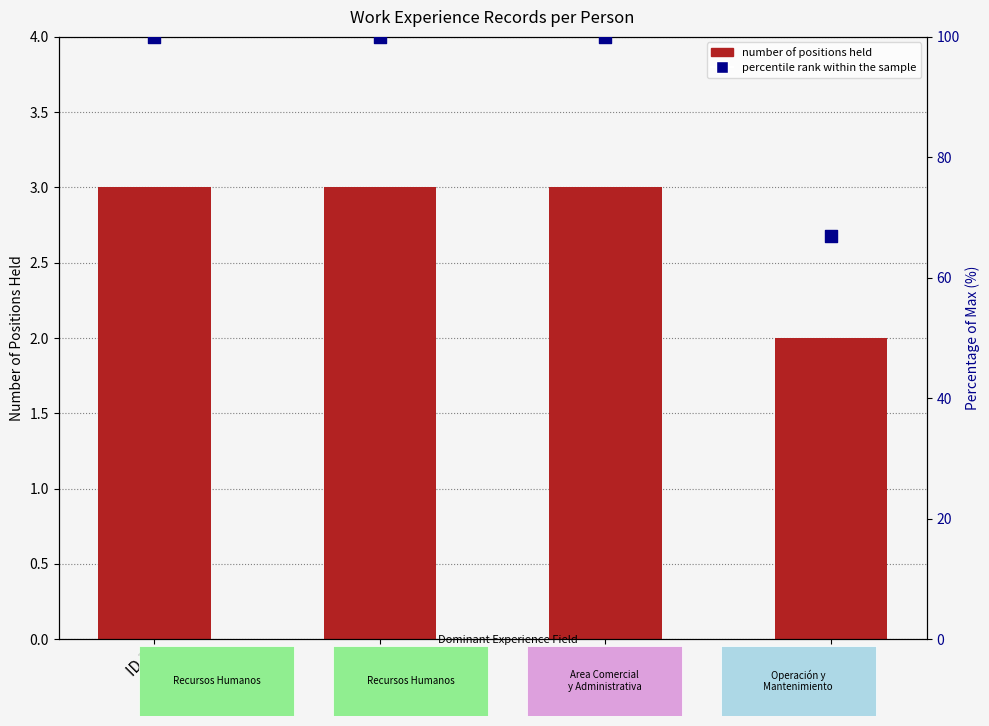

At how many categories does at least one series exceed 53?

4